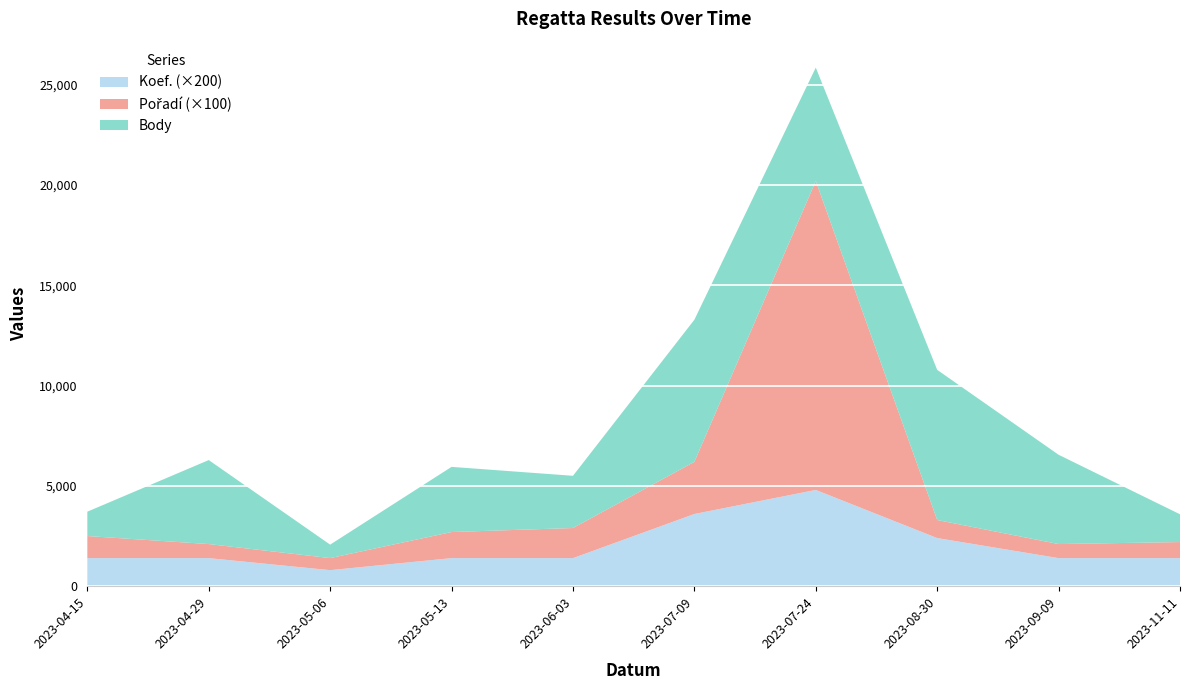

Reading left to right, what are all the values shown in this chart?

Body: 2023-04-15=1215	2023-04-29=4188	2023-05-06=672	2023-05-13=3249	2023-06-03=2604	2023-07-09=7085	2023-07-24=5657	2023-08-30=7487	2023-09-09=4453	2023-11-11=1385
Pořadí: 2023-04-15=11	2023-04-29=7	2023-05-06=6	2023-05-13=13	2023-06-03=15	2023-07-09=26	2023-07-24=154	2023-08-30=9	2023-09-09=7	2023-11-11=8
Koef.: 2023-04-15=7	2023-04-29=7	2023-05-06=4	2023-05-13=7	2023-06-03=7	2023-07-09=18	2023-07-24=24	2023-08-30=12	2023-09-09=7	2023-11-11=7